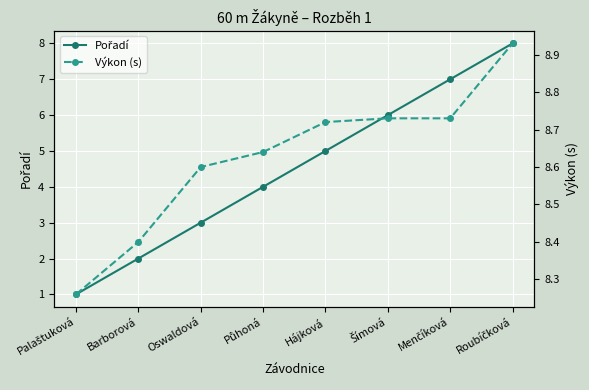

Reading left to right, extract all data points from this chart.

Pořadí: Palaštuková=1.0	Barborová=2.0	Oswaldová=3.0	Půhoná=4.0	Hájková=5.0	Šímová=6.0	Menčíková=7.0	Roubíčková=8.0
Výkon (s): Palaštuková=8.3	Barborová=8.4	Oswaldová=8.6	Půhoná=8.6	Hájková=8.7	Šímová=8.7	Menčíková=8.7	Roubíčková=8.9